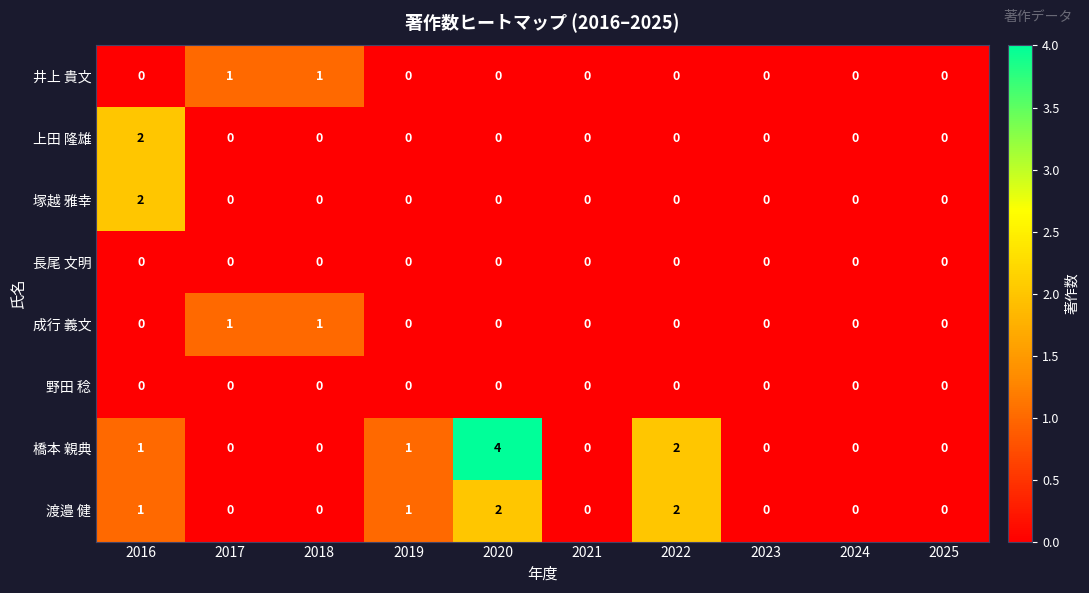

Count the 上田 隆雄 values in the range 0 to 1.

9